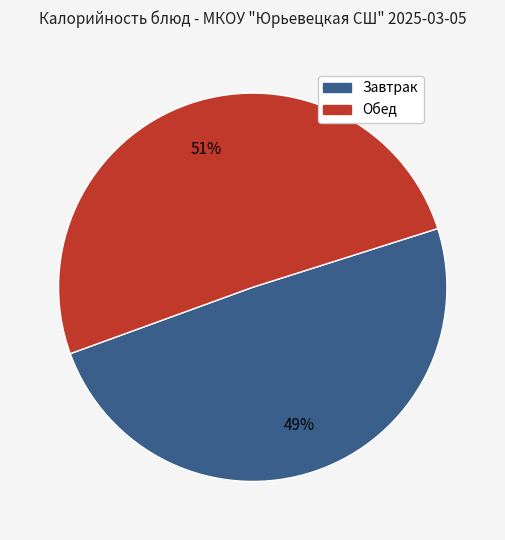

Is there a majority slice in this chart?

Yes